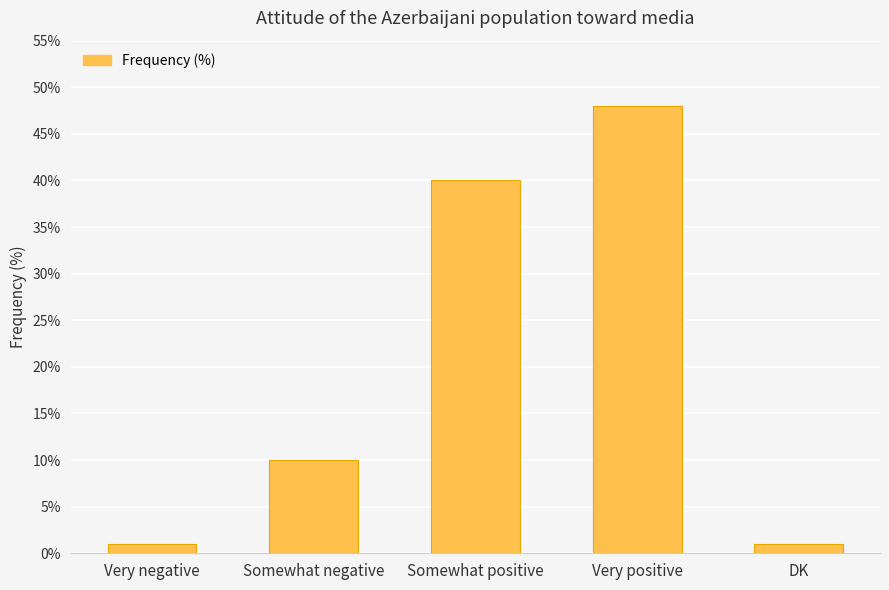

Which label corresponds to the largest value in the chart?

Very positive